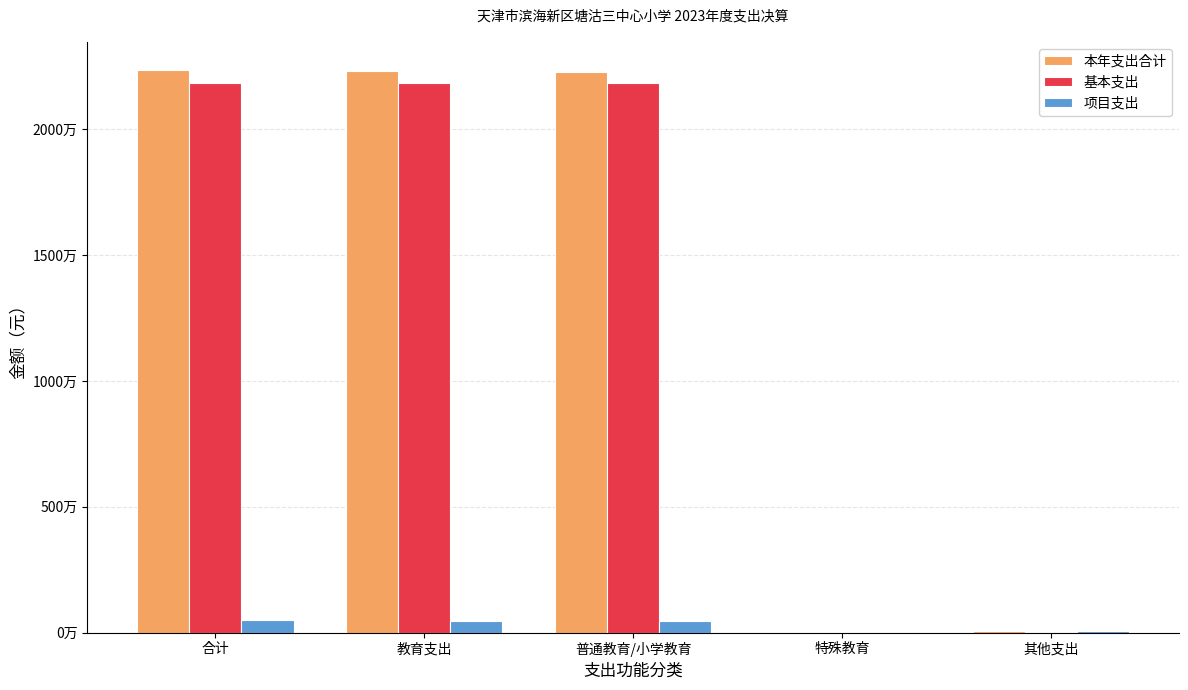

Read the 基本支出 value at 教育支出.

21837569.6